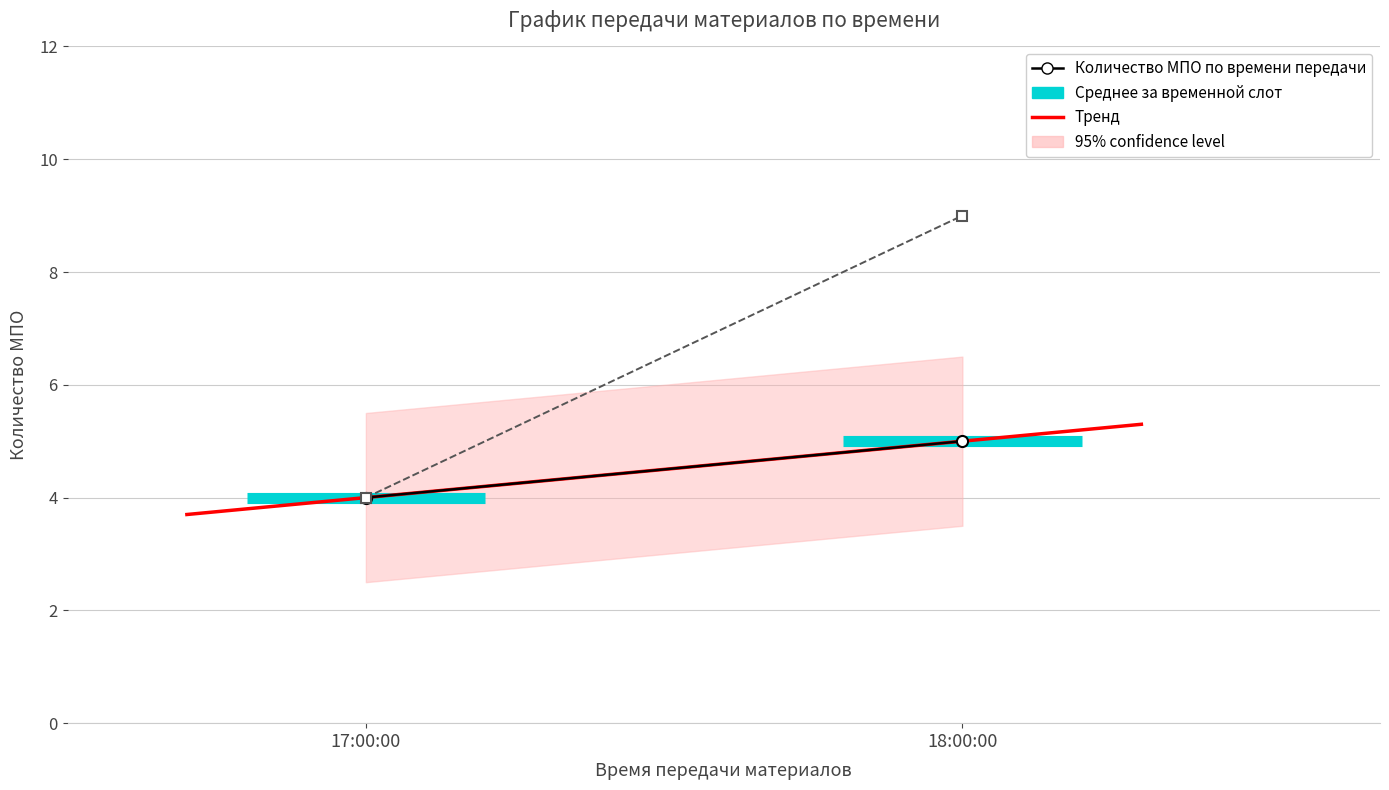

What is the label of the 1st bar from the left?

17:00:00